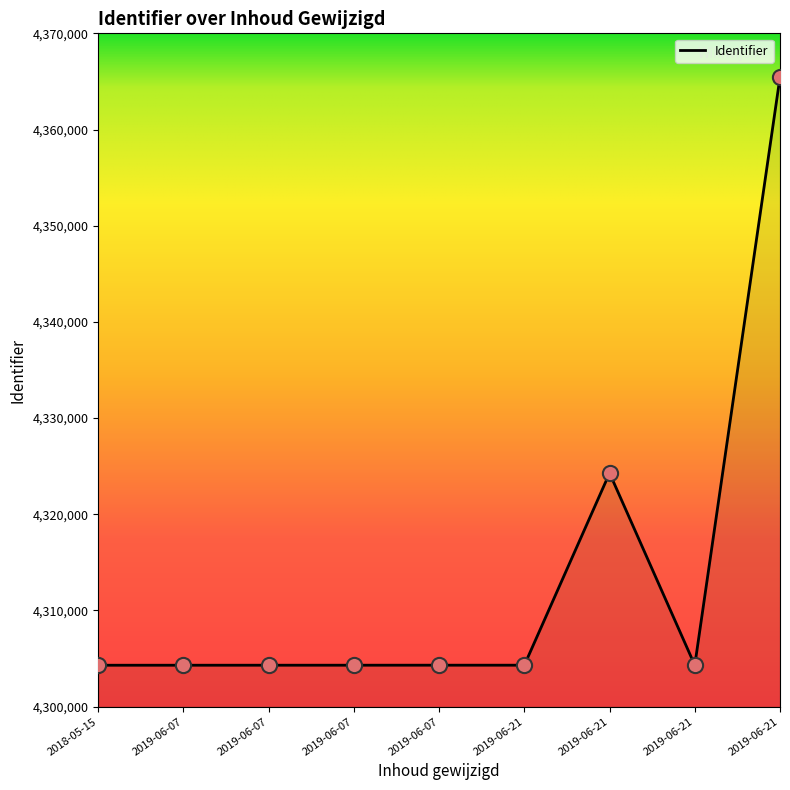

Between 2019-06-21 and 2019-06-21, which is larger?

2019-06-21